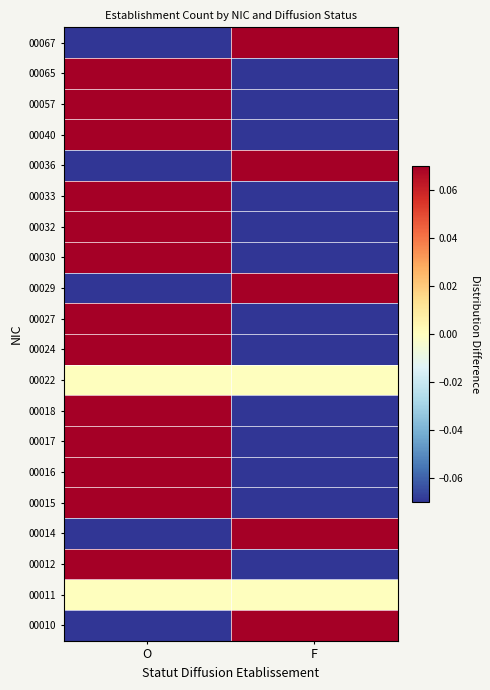

How many distinct data groups are displayed?

20